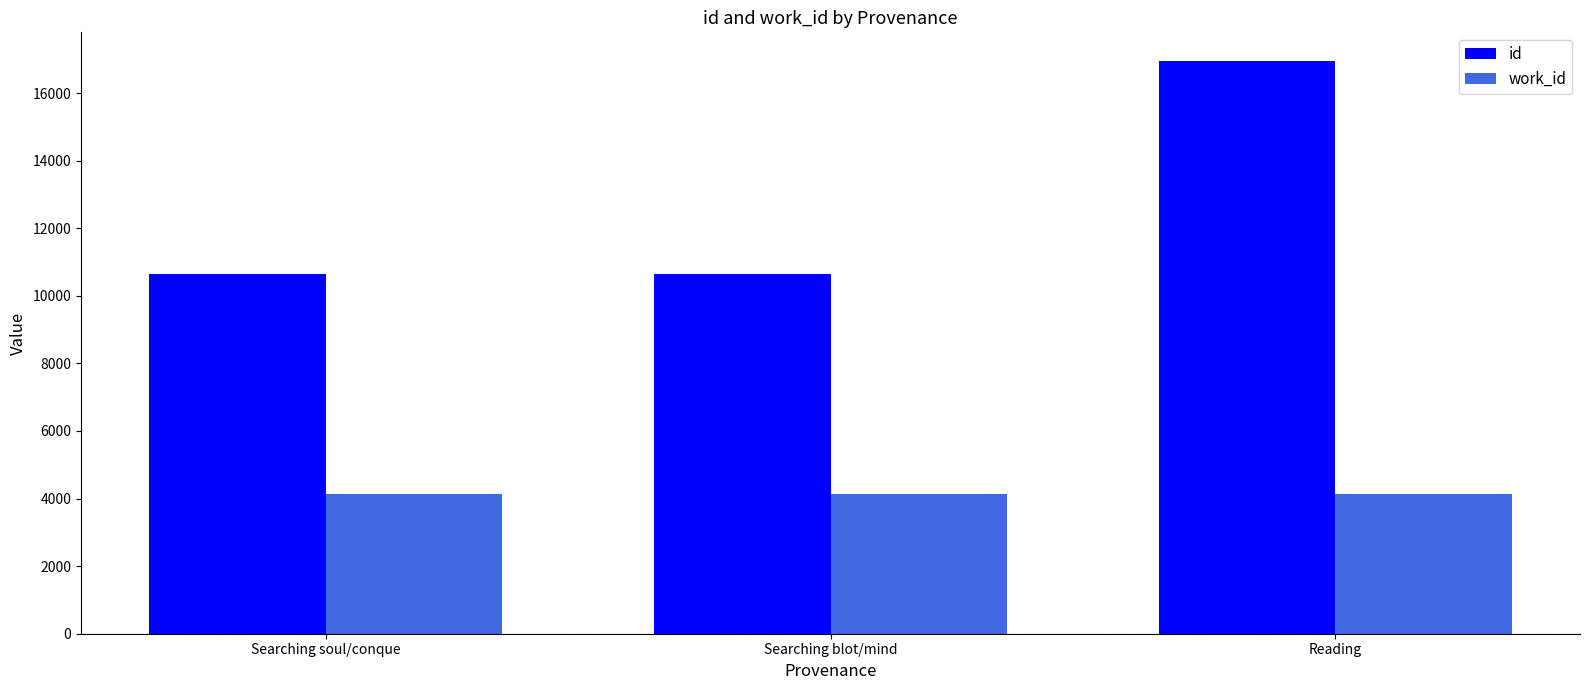

What is the approximate value of work_id at Searching soul/conque?

4140